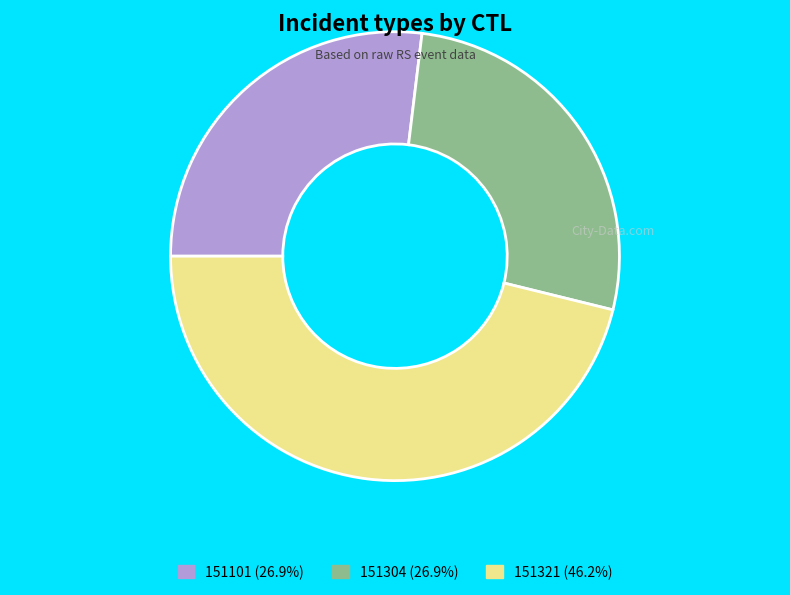

Is it true that 151304 is 20% of the pie?

False